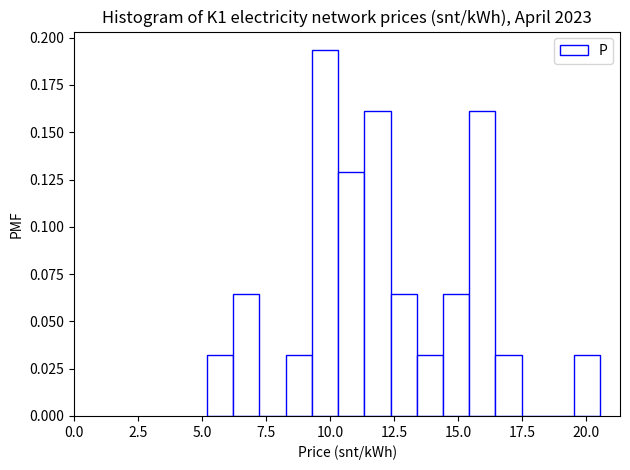

Around what value on the x-axis is the tallest bar? Give the approximate position of its centre, as read against the axis.

10.0